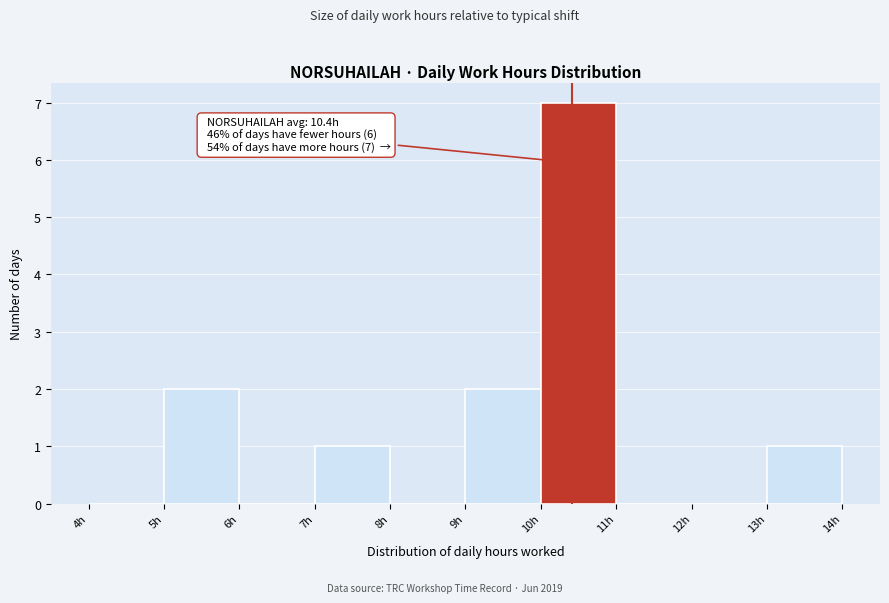

Which range on the x-axis has the tallest bar?

10 to 11